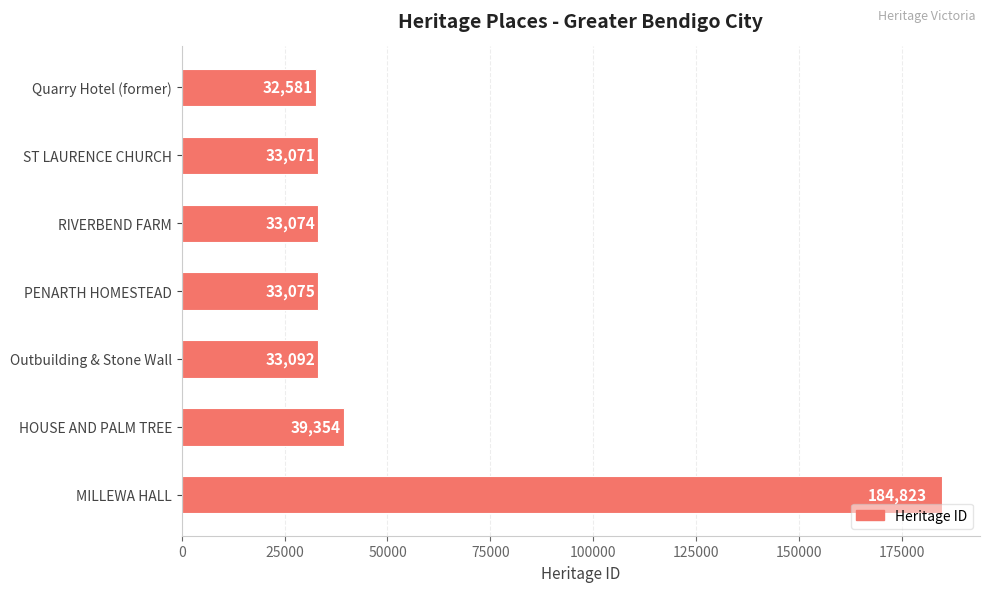

How many data points does each series have?

7